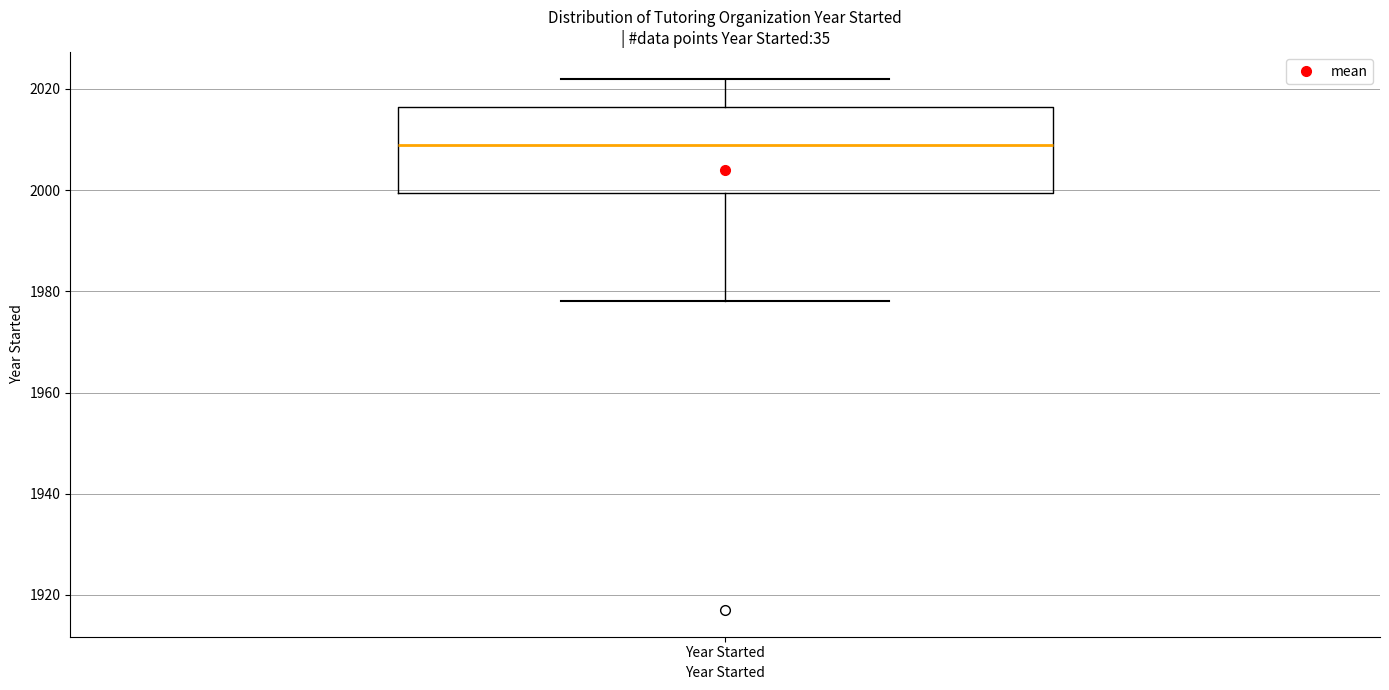

Where does the upper whisker of the box for Year Started end on the y-axis? The values are not printed on the chart, so give them approximately, as read against the axis.

2022